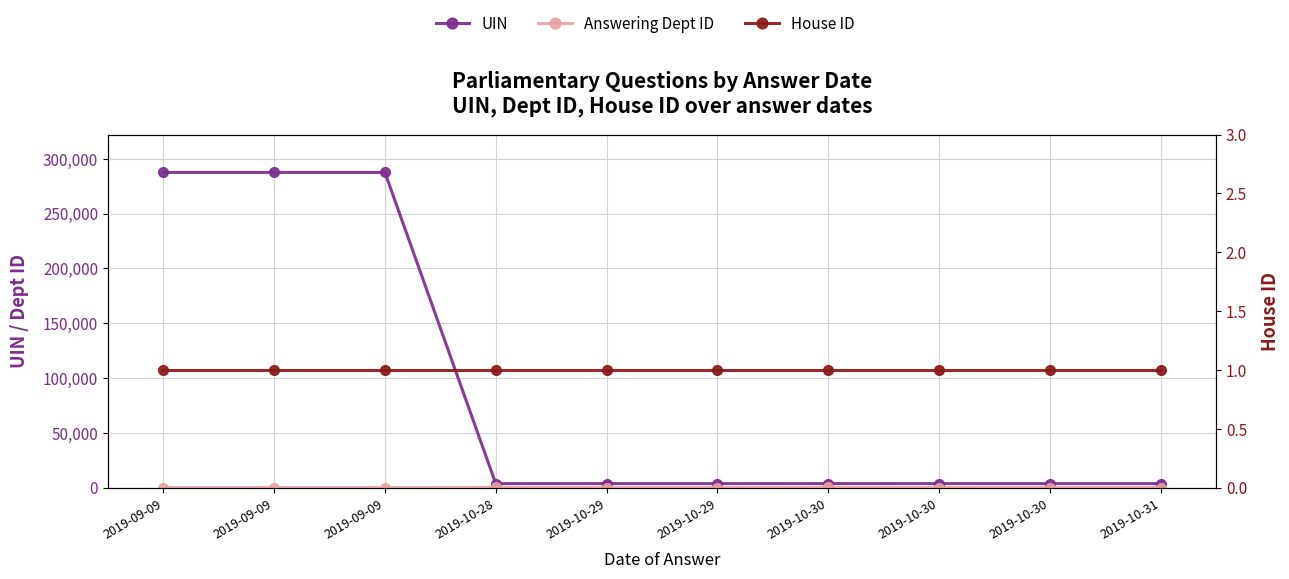

Where is House ID nearest to the value 1?

2019-09-09